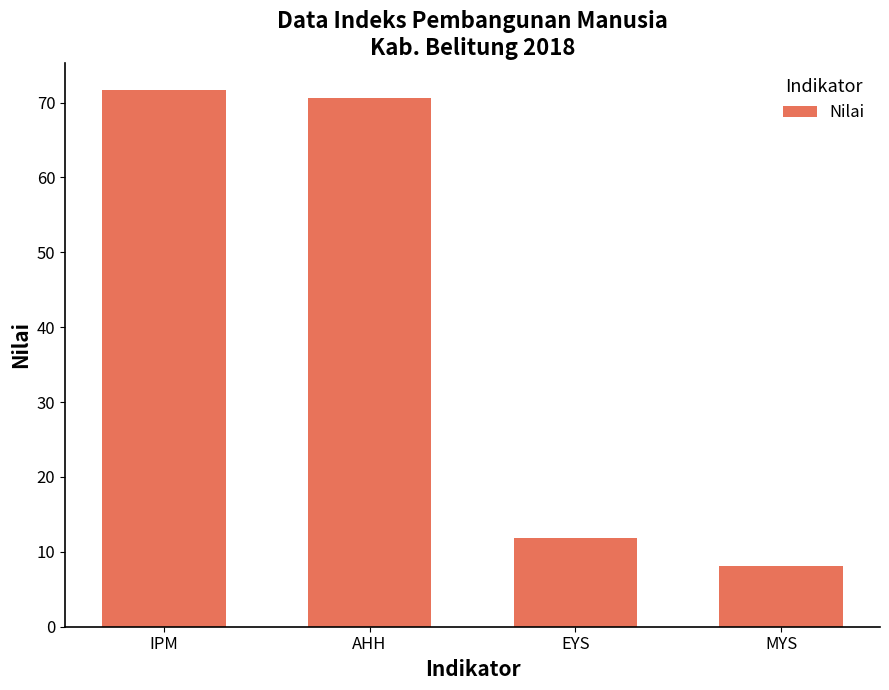

Does the chart contain stacked bars?

No